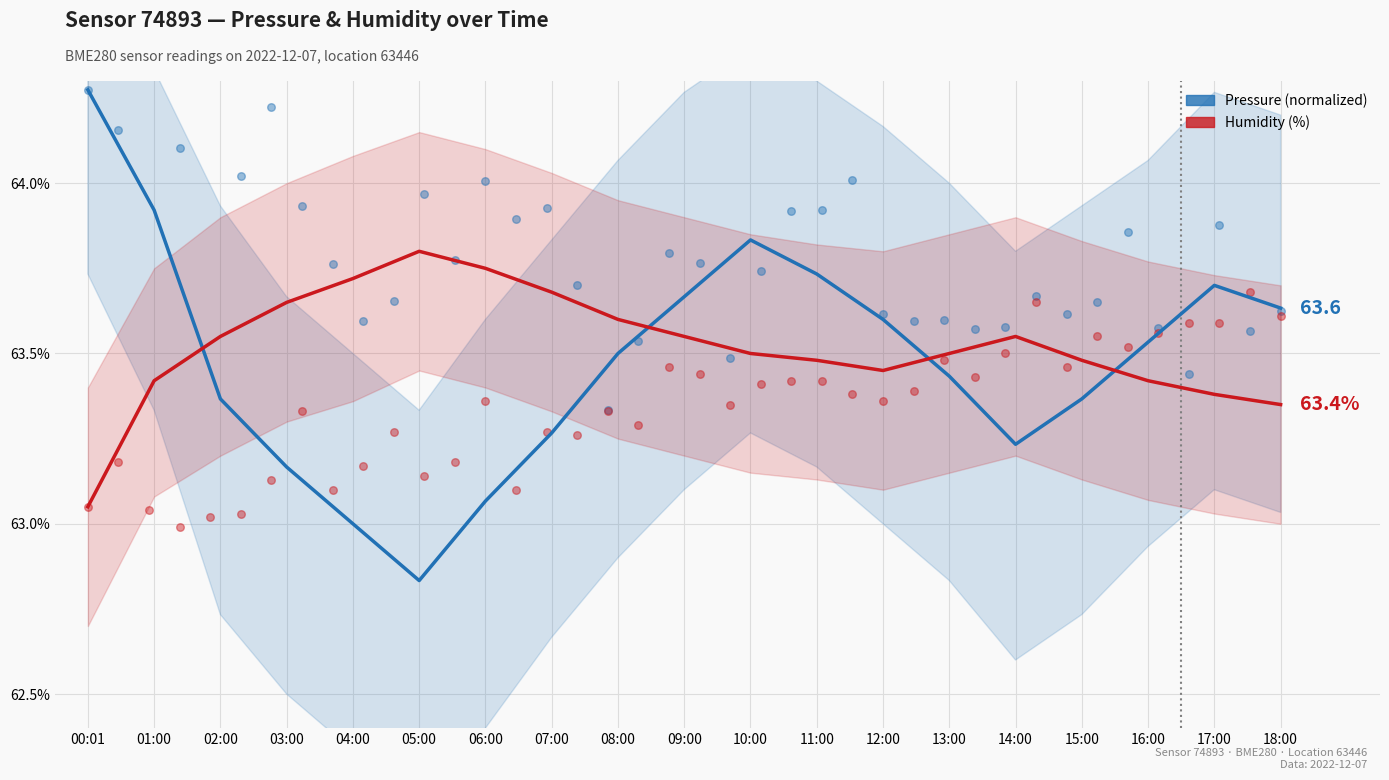

Which series has the widest spread of Y values?

Pressure (normalized)